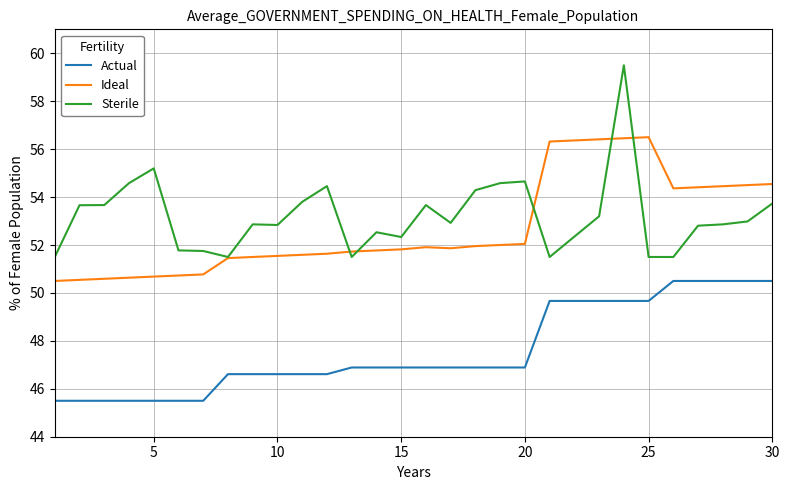

True or false: Actual and Ideal cross at least once.

False